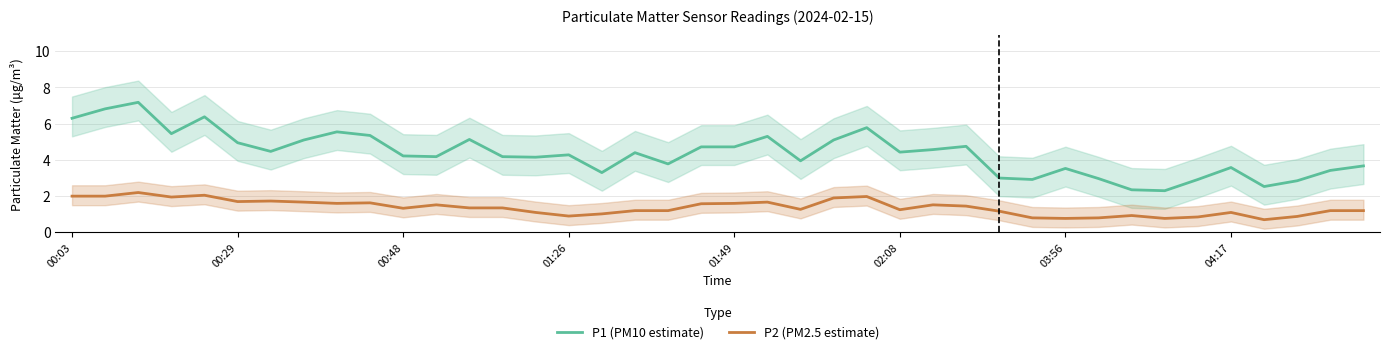

What is the highest value of the P1 (PM10 estimate) series?

7.2